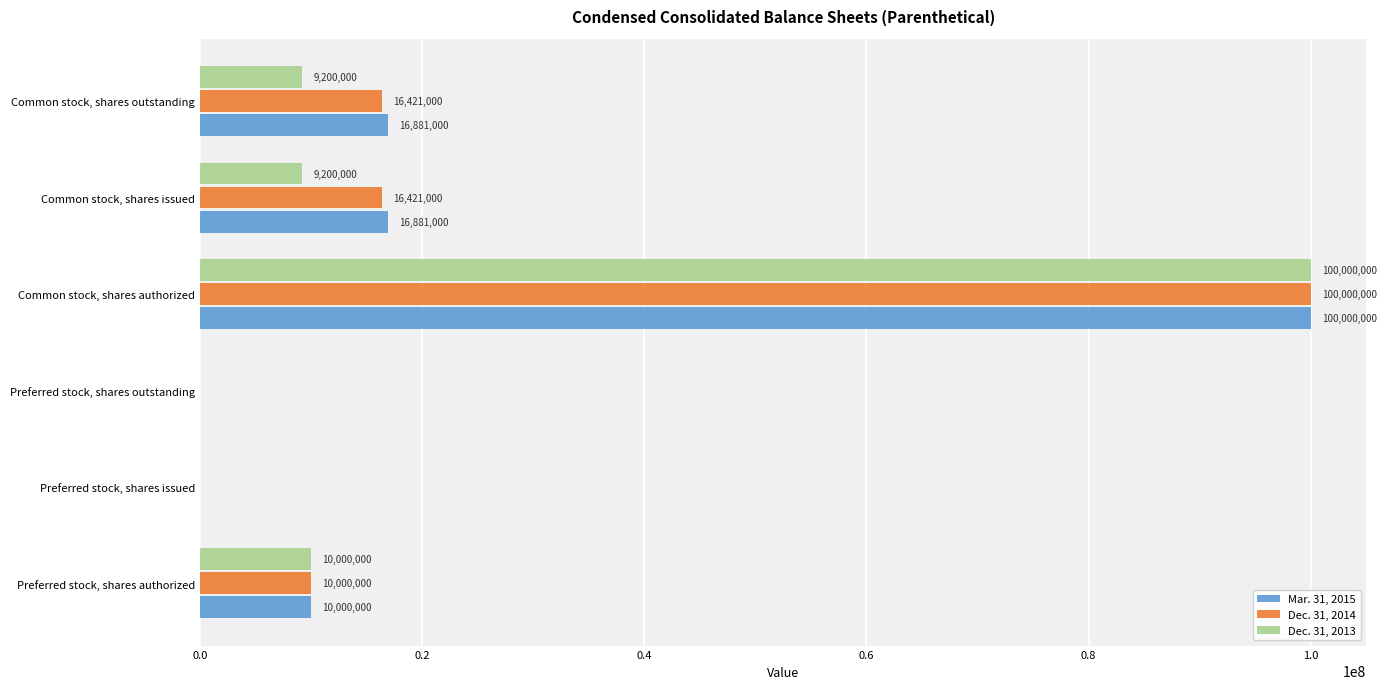

The Dec. 31, 2013 series shows 158505838 at Common stock, shares authorized. True or false?

False